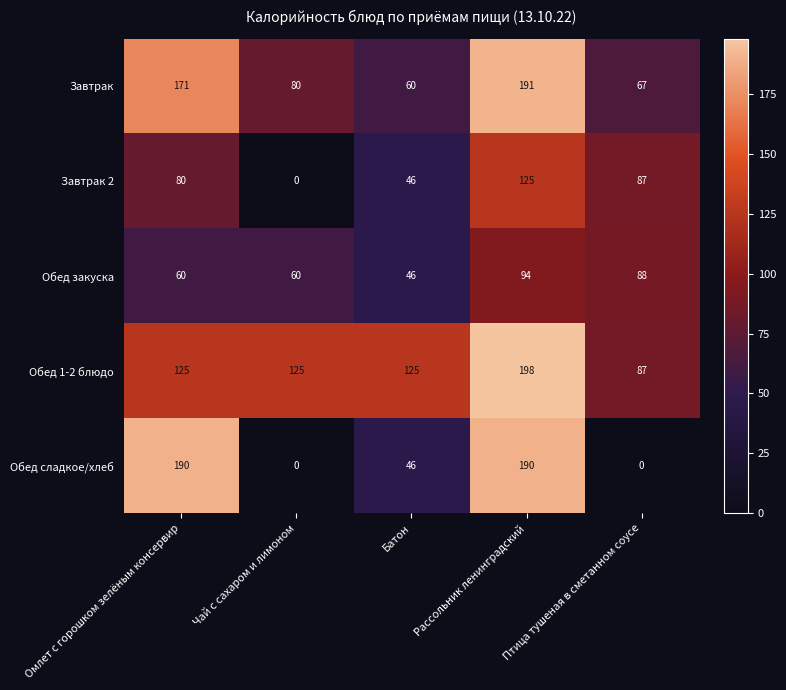

How many distinct data groups are displayed?

5